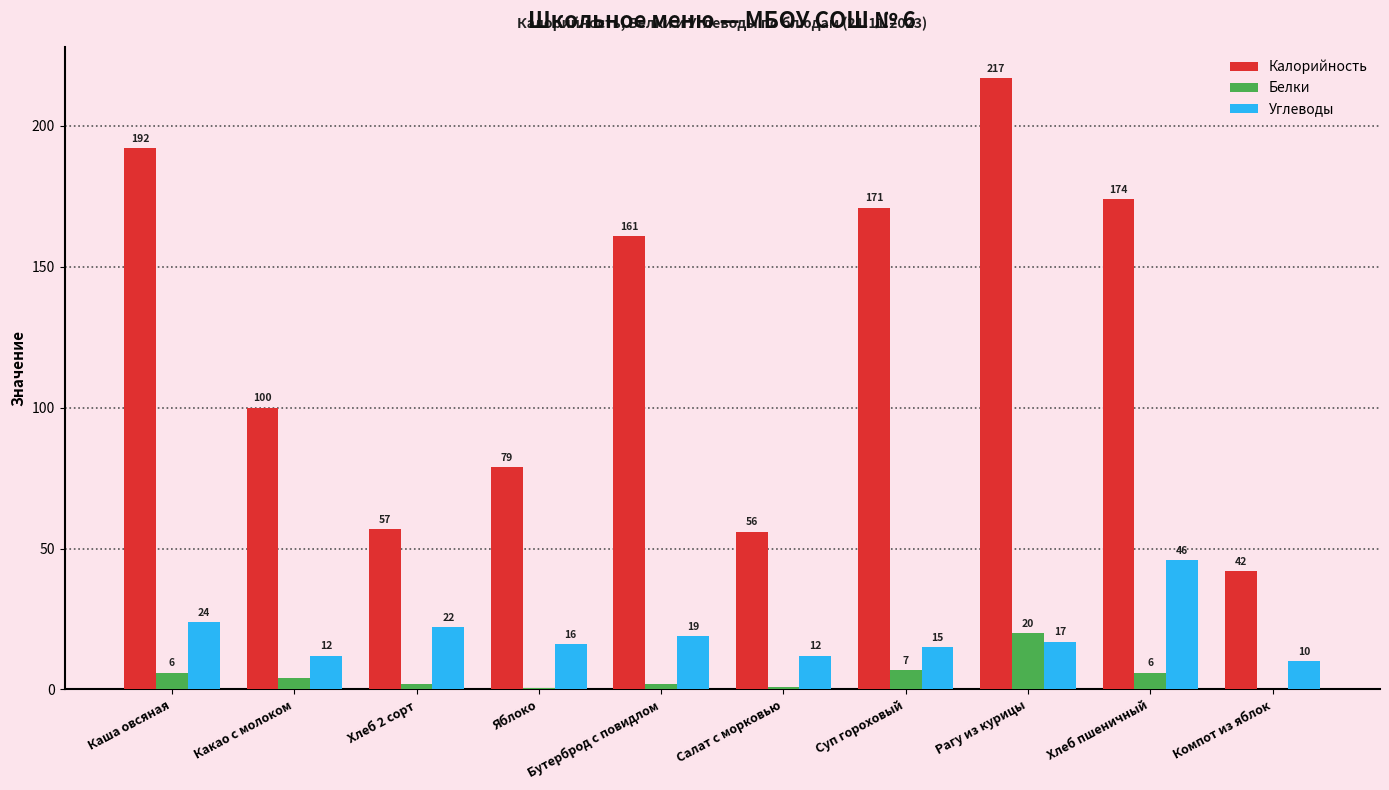

Is it true that Углеводы equals 19.0 at Бутерброд с повидлом?

True